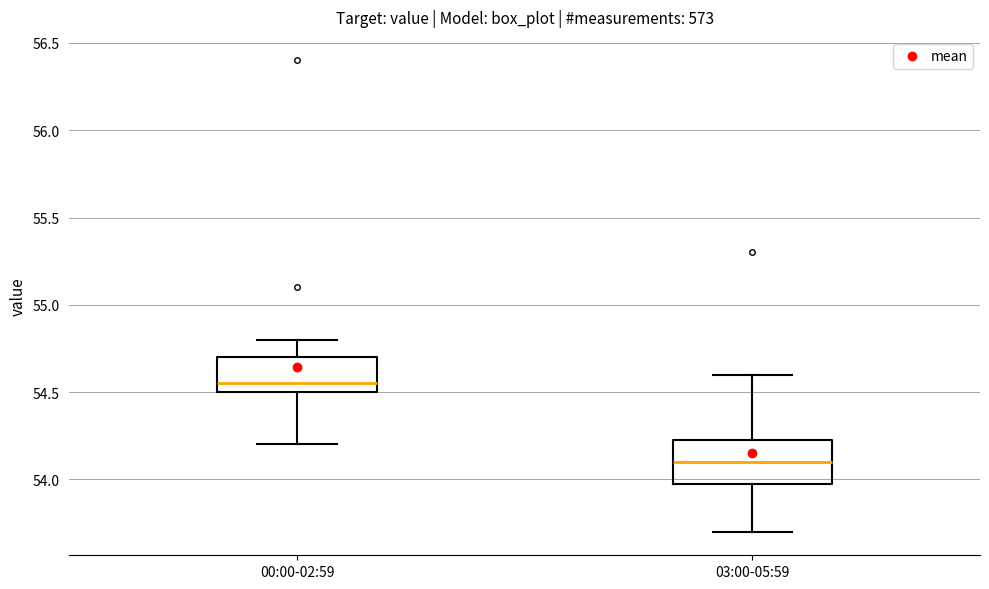

Reading left to right, read every box against the y-axis: the position of its median line, the range the box covers, and the ends of its whiskers. The values are not printed on the chart, so give them approximately, as read against the axis.

00:00-02:59: median 54.55, box 54.50 to 54.70, whiskers 54.20 to 54.80
03:00-05:59: median 54.10, box 54.00 to 54.25, whiskers 53.70 to 54.60